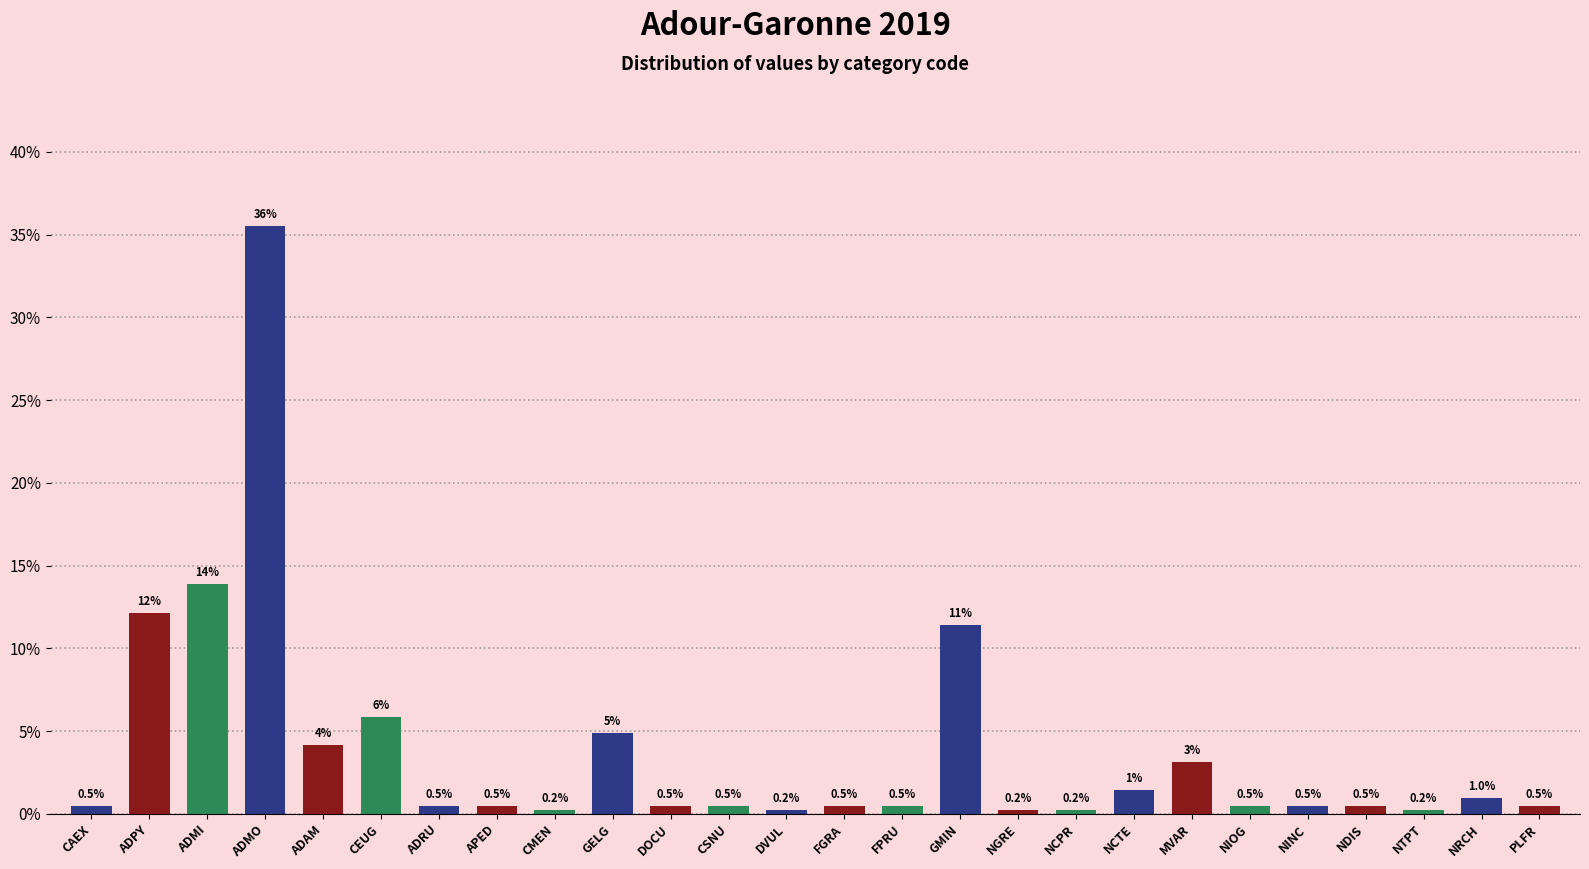

What is the label of the 5th bar from the right?

NINC